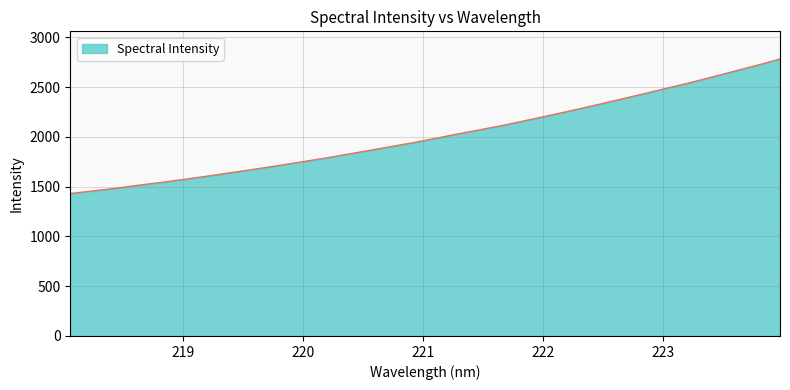

Reading right to left, list all the values displayed in this chart.

2783.4	2720.5	2660.8	2600.3	2542.0	2487.6	2431.6	2377.5	2323.4	2271.1	2220.2	2171.2	2121.5	2077.2	2034.0	1988.8	1943.9	1903.5	1862.5	1822.6	1782.9	1745.9	1709.8	1674.5	1640.9	1607.2	1574.6	1544.2	1515.7	1485.1	1458.1	1431.4